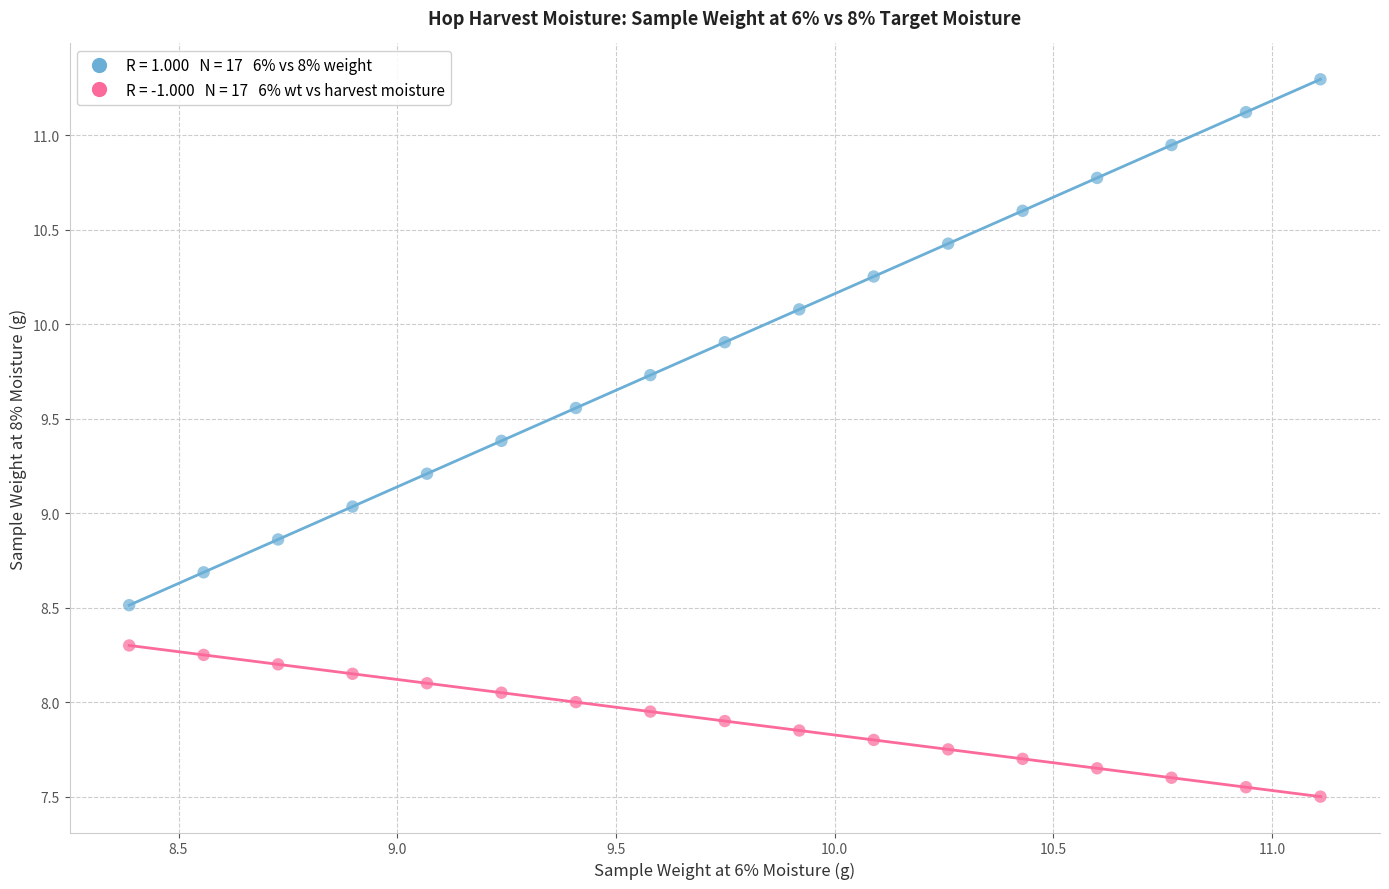

Across all data points, what is the range of Y values (max minus min)?

3.8